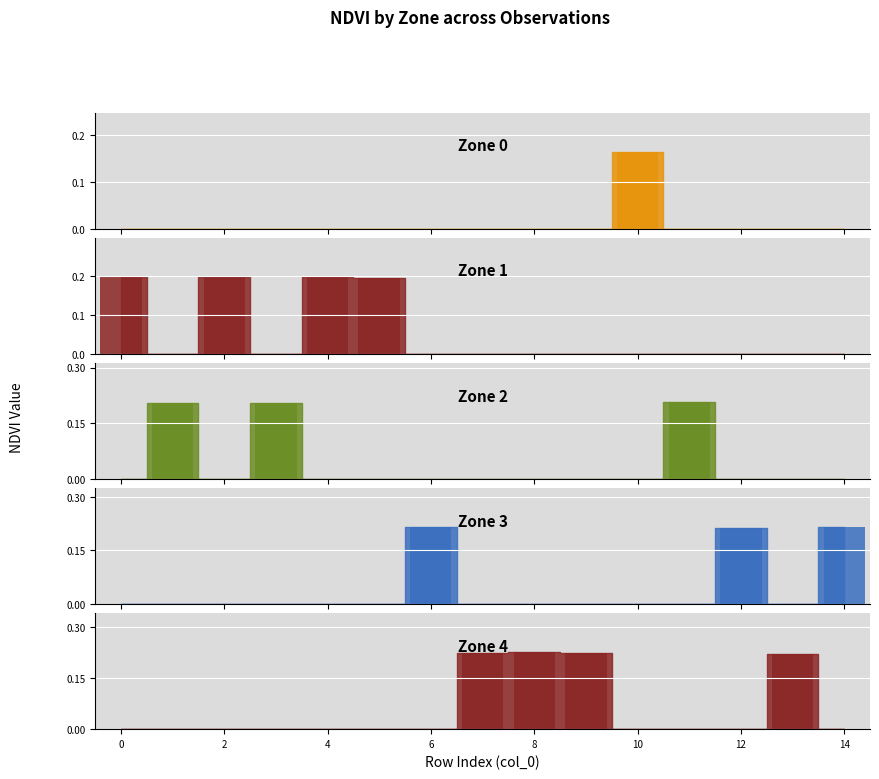

What is the spread (max minus min) of values at 6?

0.2